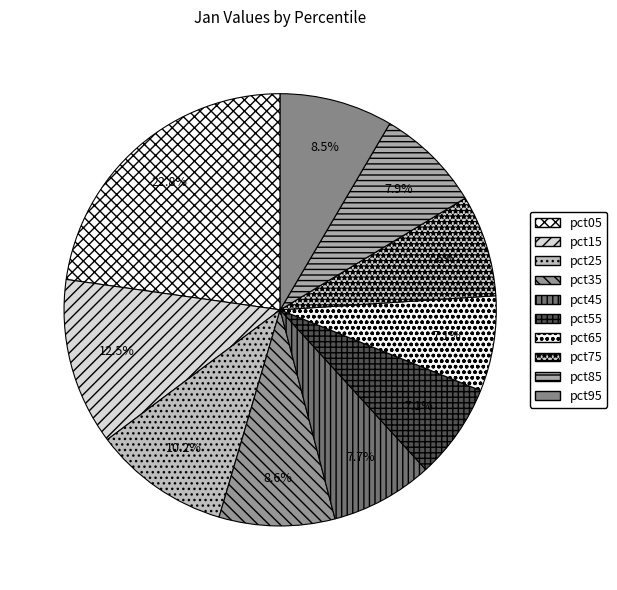

Which category has the biggest portion of the pie?

pct05